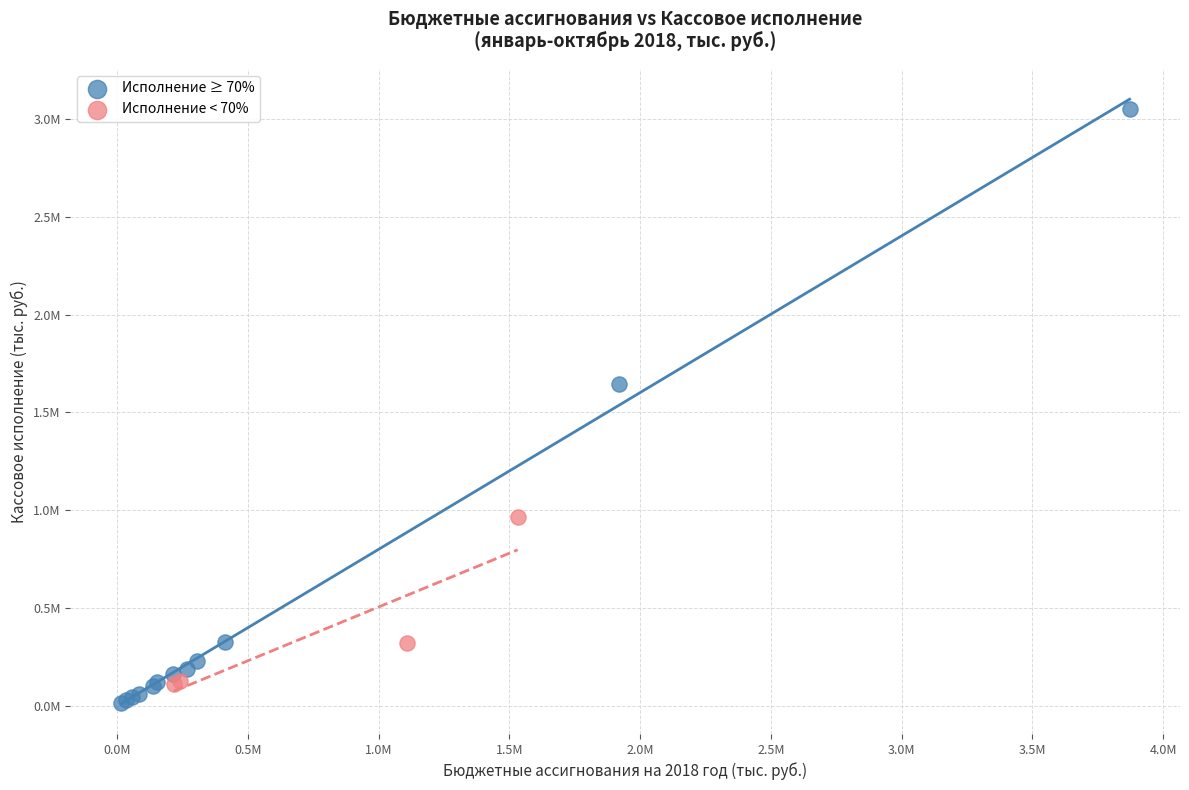

What are all the series names shown in the legend?

Исполнение ≥ 70%, Исполнение < 70%